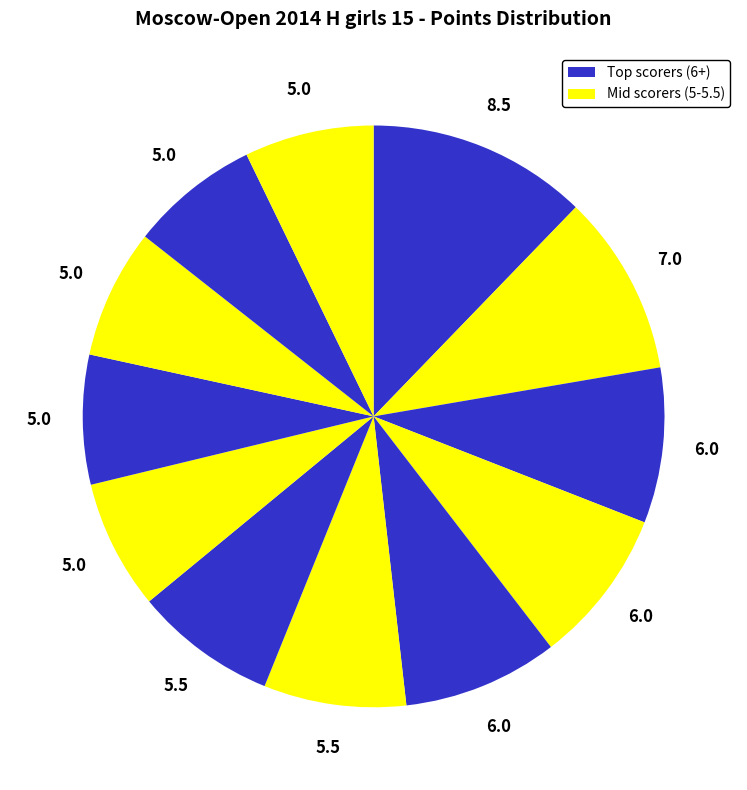

Count the number of slices in the pie.

12